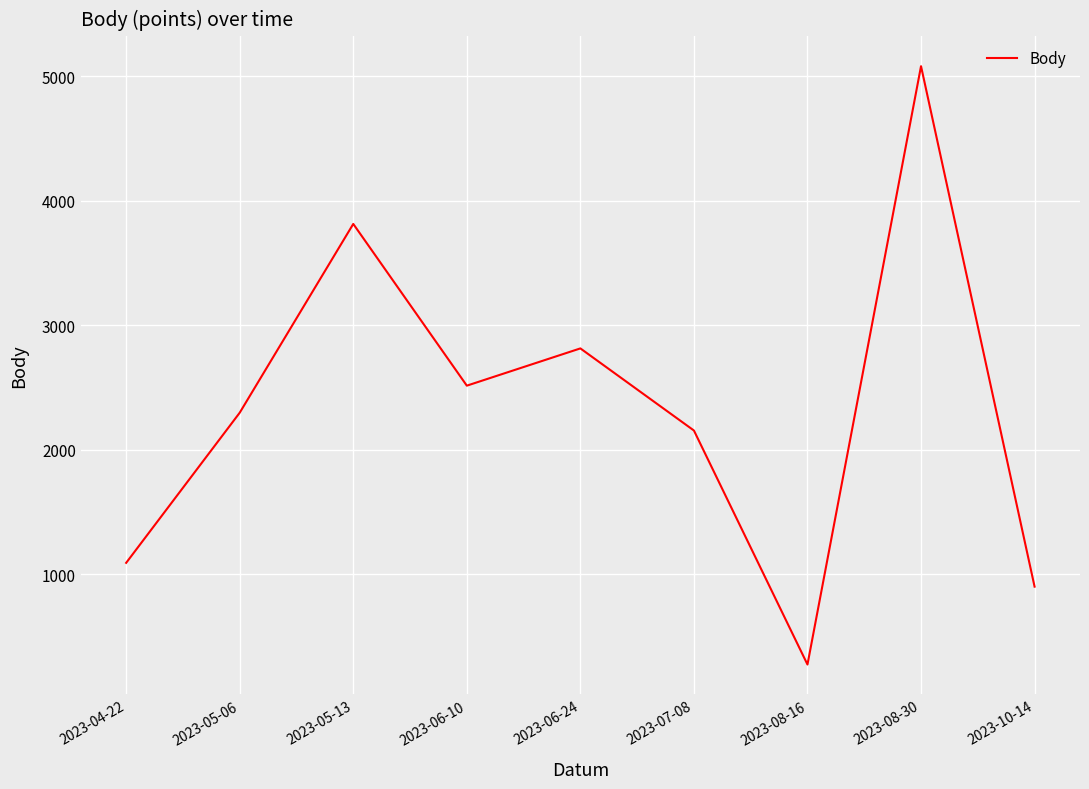

Is it true that the value at 2023-10-14 is 902?

True